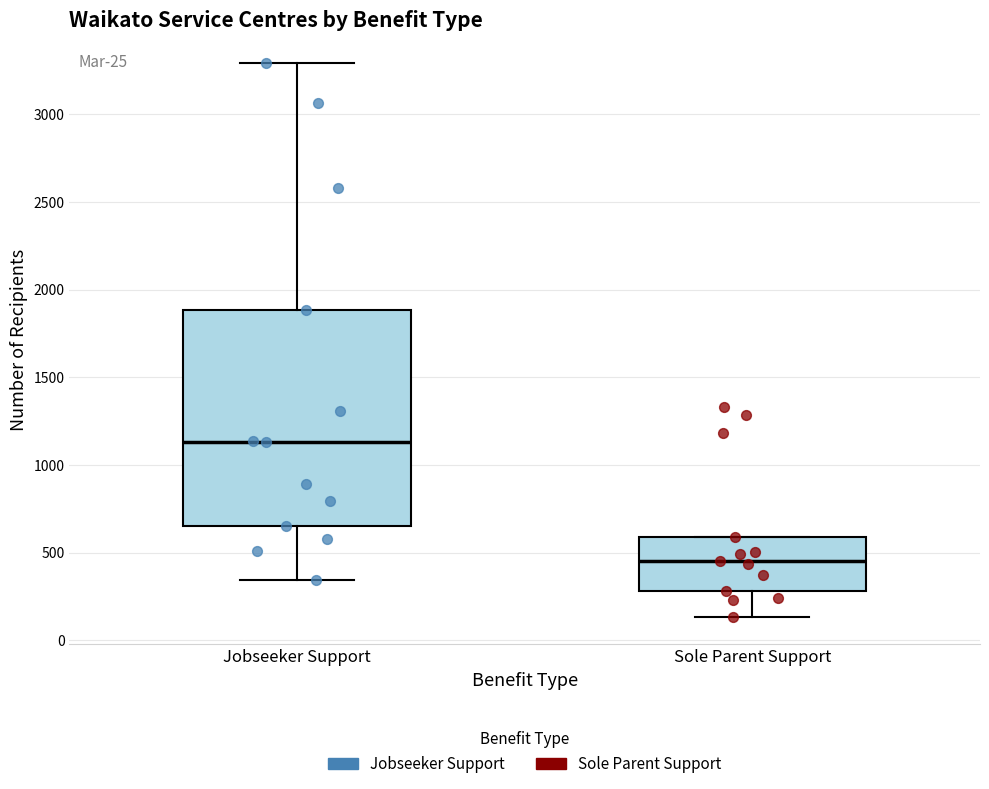

Which box's median line is the highest?

Jobseeker Support